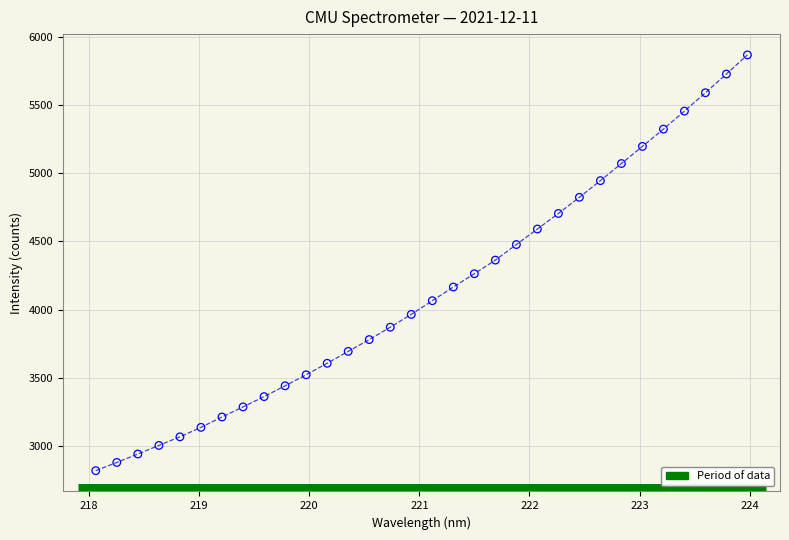

What is the range of Y values (max minus min)?

3052.9